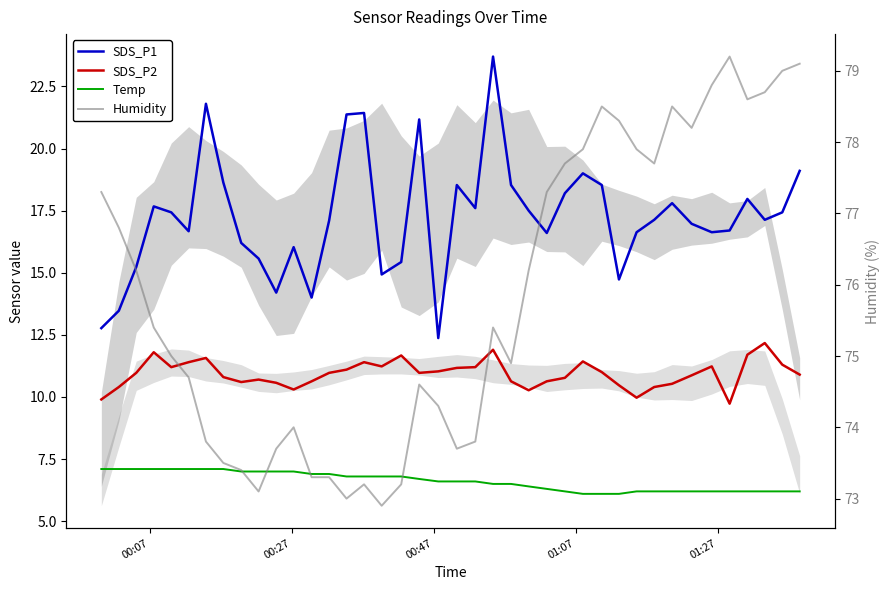

True or false: Temp and SDS_P1 intersect in this chart.

False